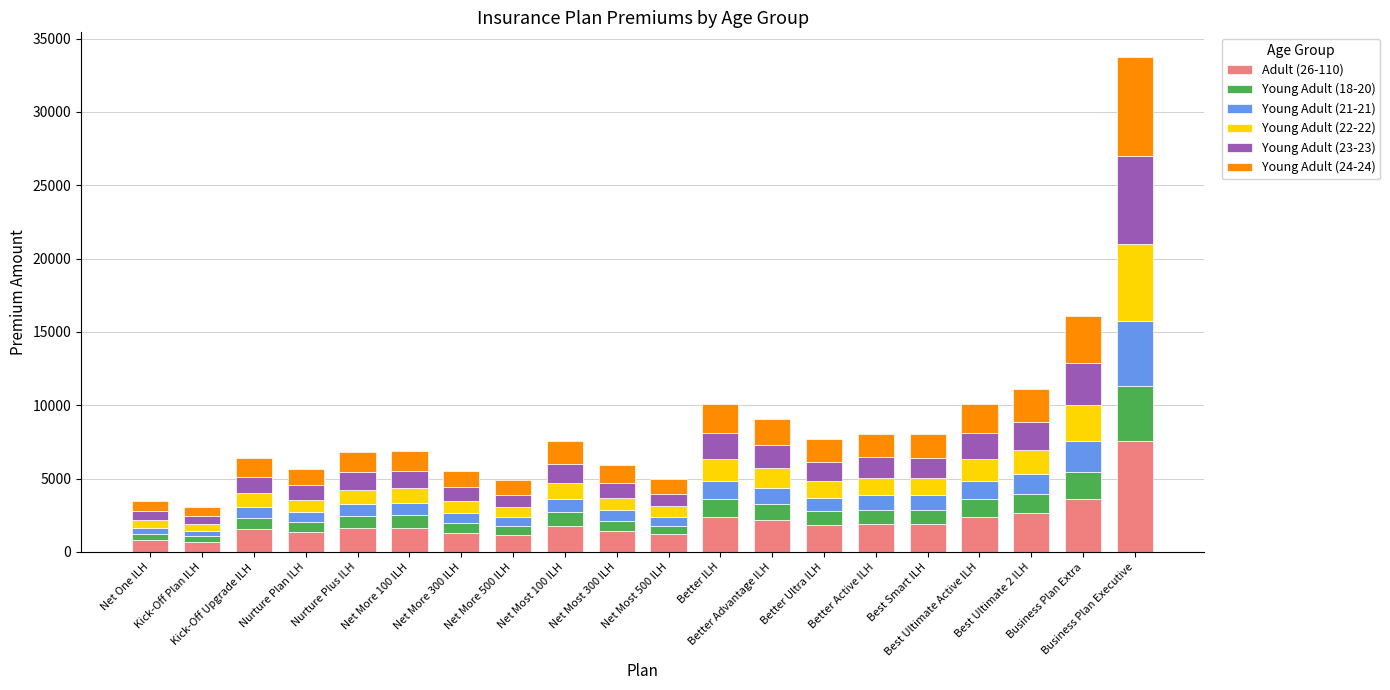

What is the sum of all Adult (26-110) values?

41124.0